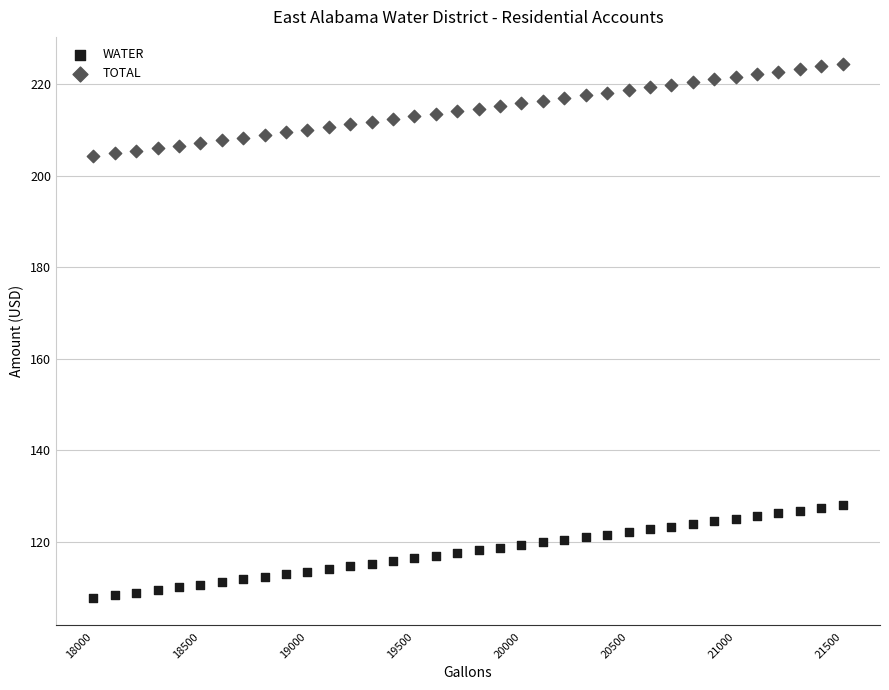

Which series reaches the minimum Y coordinate?

WATER